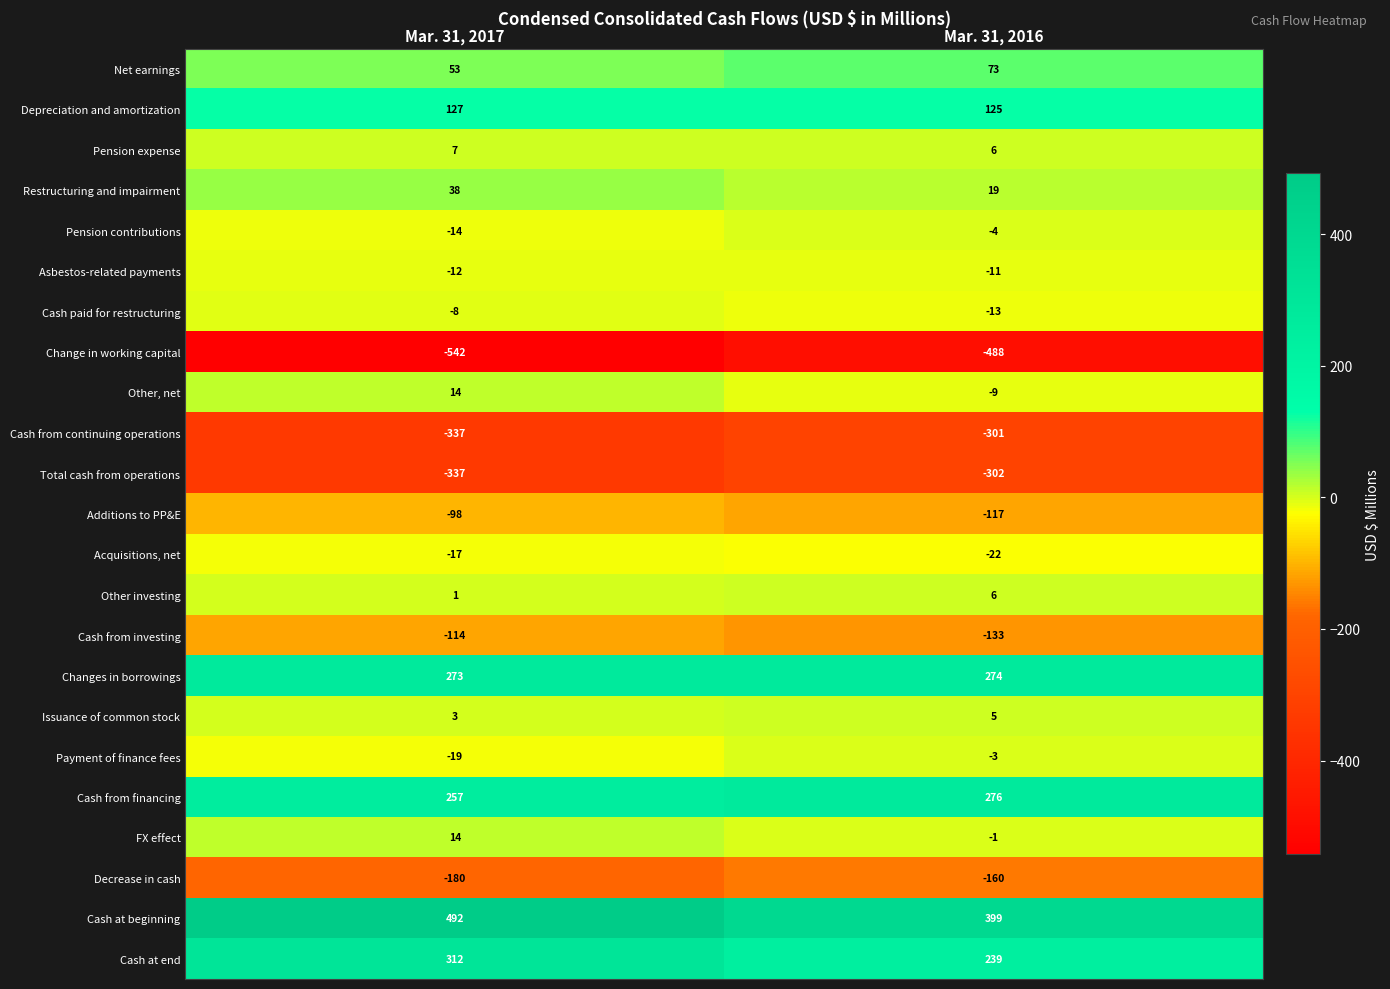

Which series has the largest total across all categories?

Cash at beginning